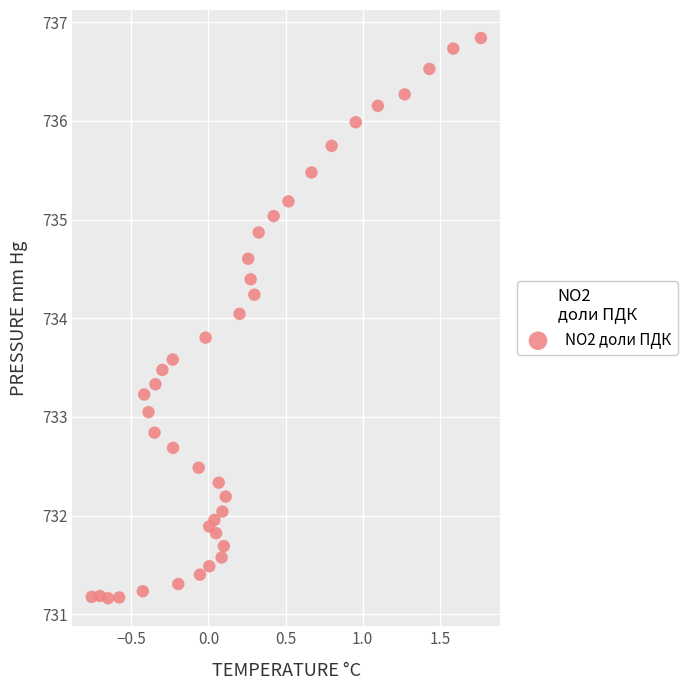

What is the range of Y values (max minus min)?

5.7